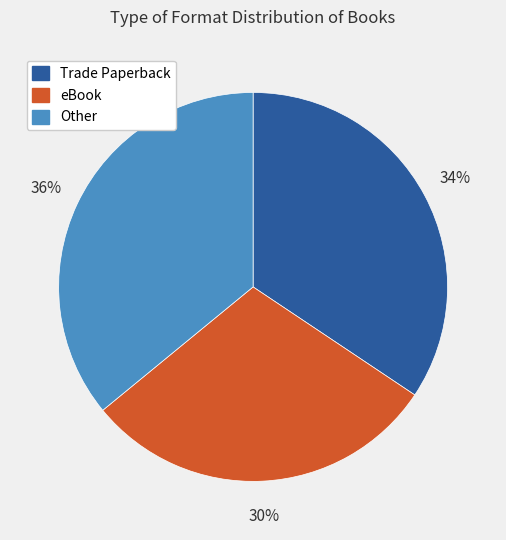

To the nearest percent, what is the average slice percentage?

33%